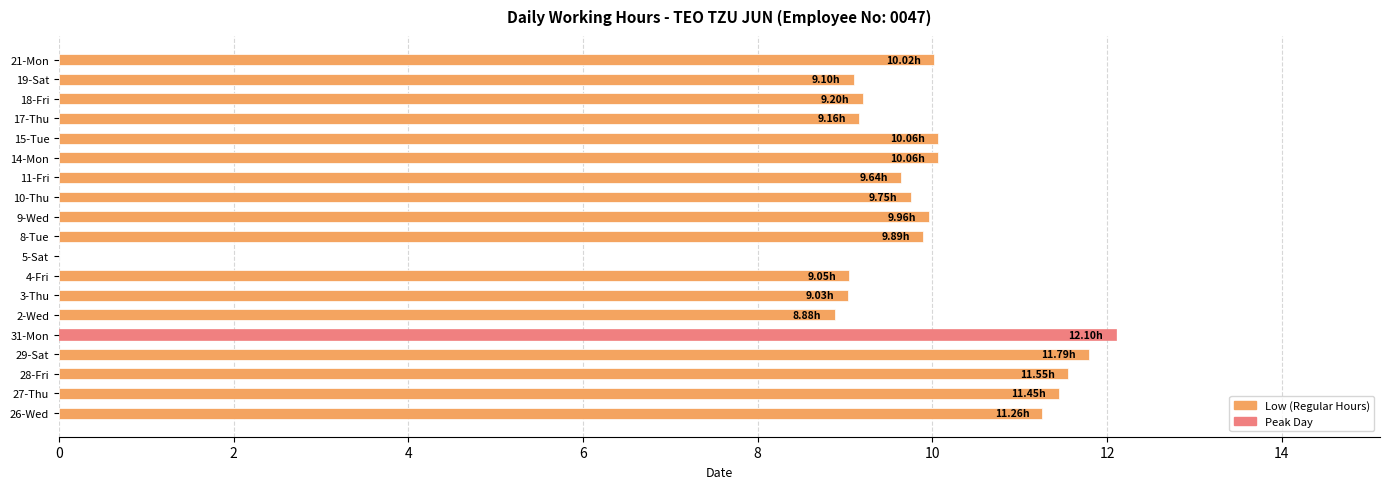

What is the ratio of the value at 10-Thu to the value at 31-Mon?

0.8